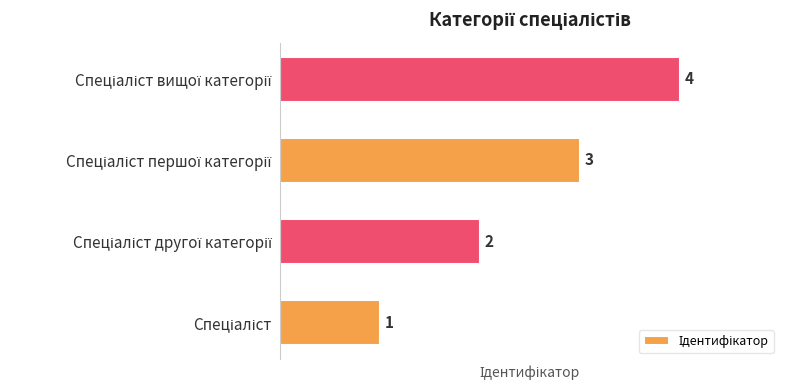

What is the sum of all values?

10